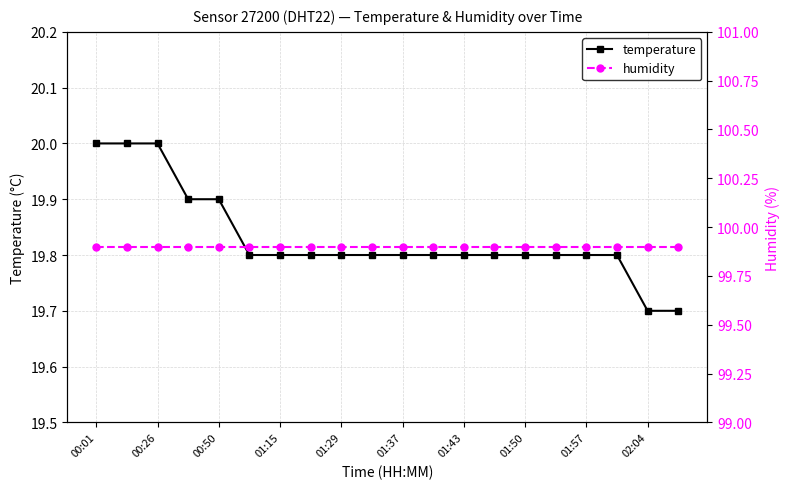

The value of temperature at 01:37 is 12.5. True or false?

False